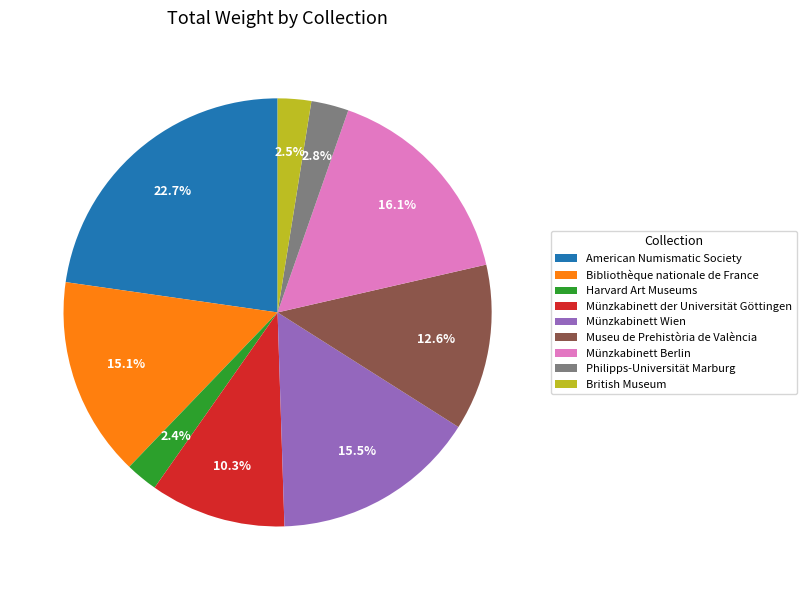

Which has a higher value, American Numismatic Society or Münzkabinett Wien?

American Numismatic Society